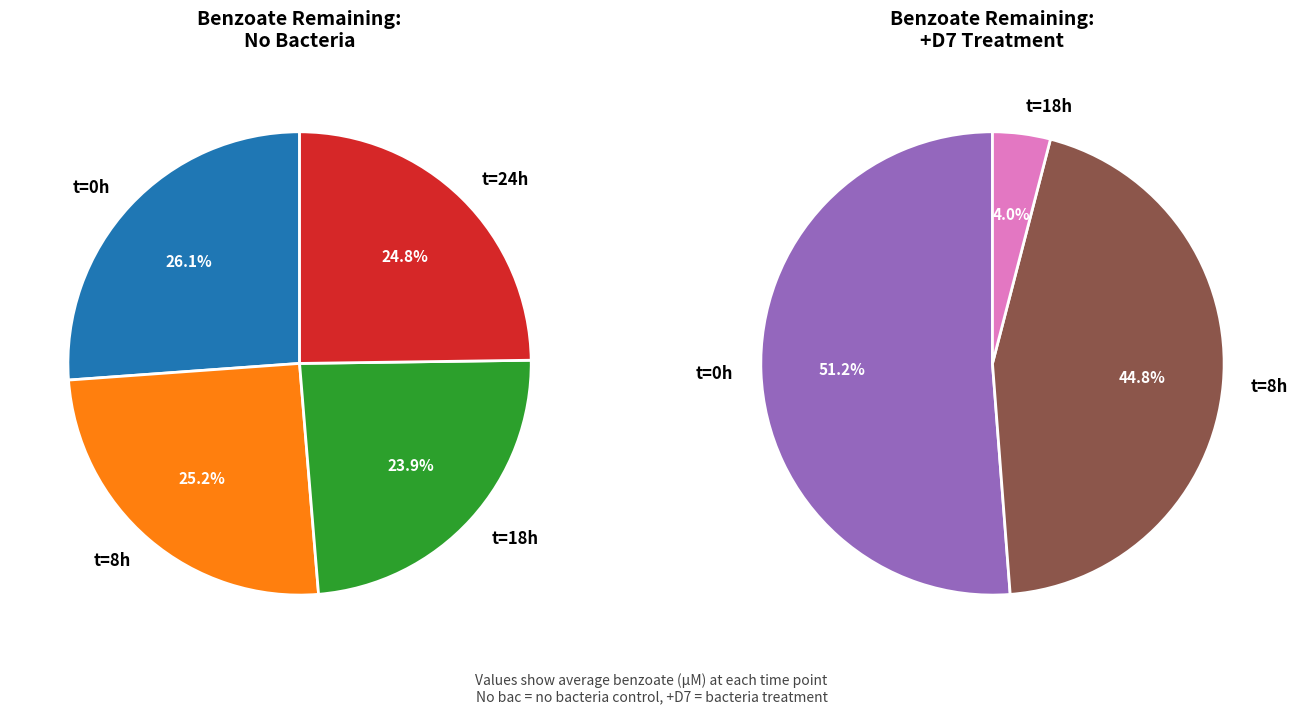

To the nearest percent, what is the difference between the largest and smallest slice percentages?

2%